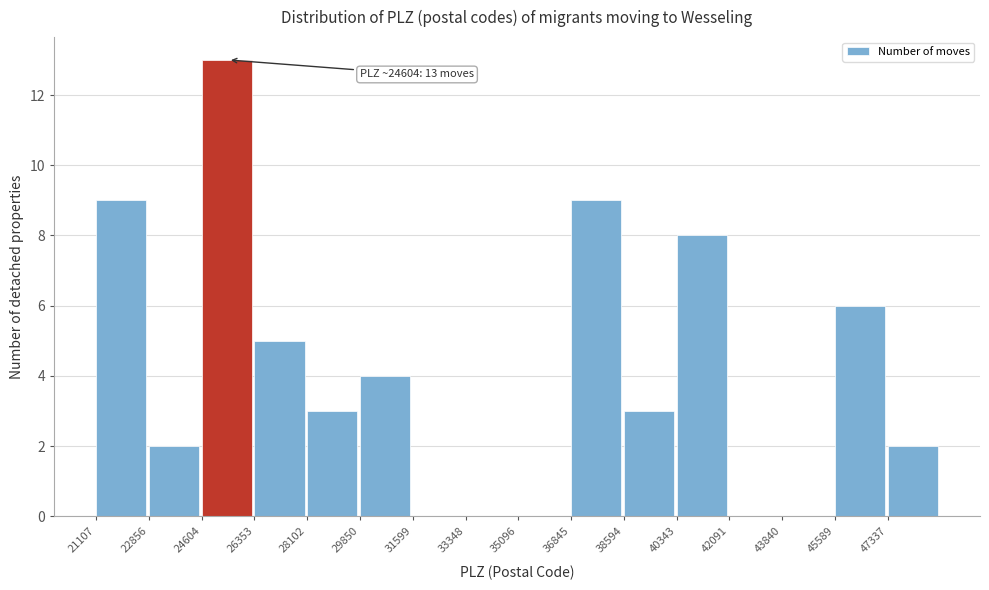

Which range on the x-axis has the tallest bar?

24600 to 26400